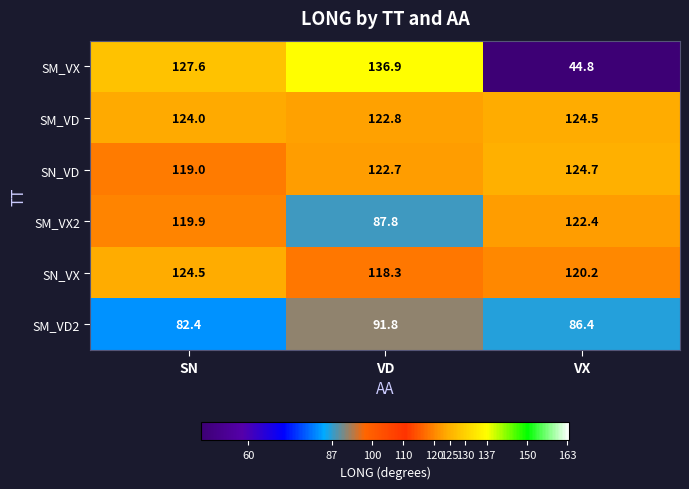

The SN_VD series shows 202.4 at VX. True or false?

False